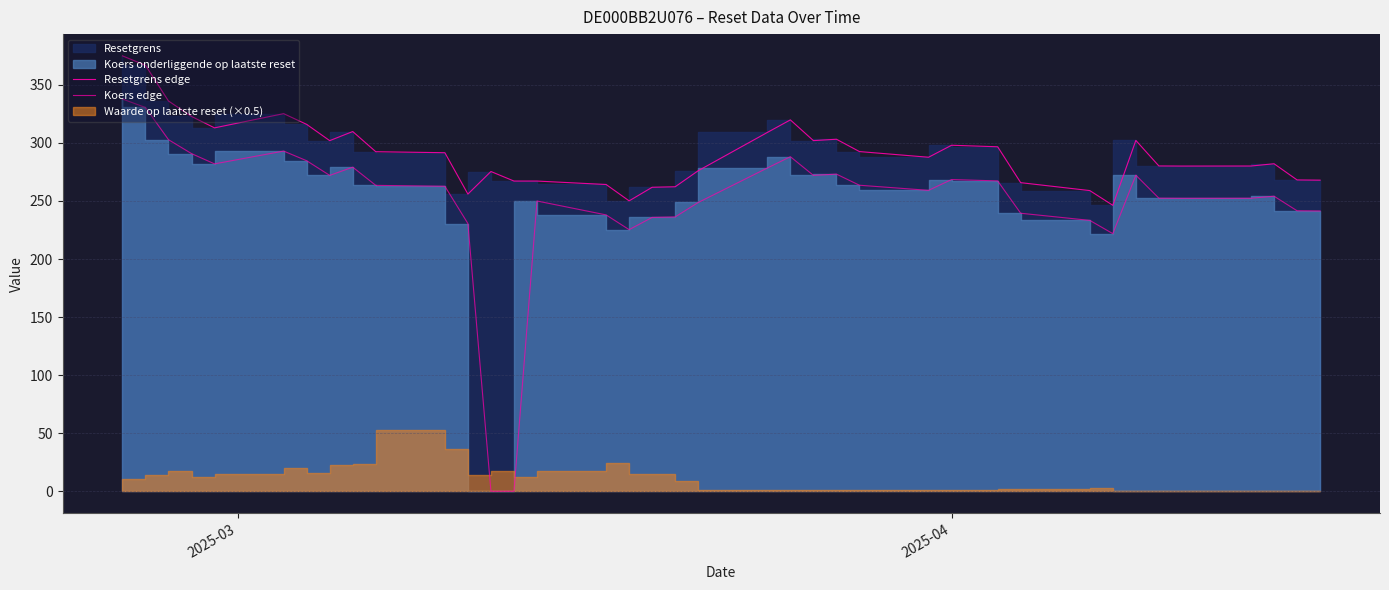

Which series has the largest total across all categories?

Resetgrens edge